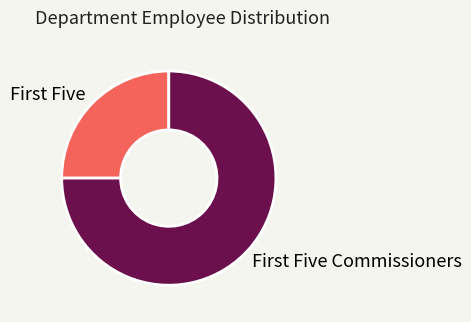

Is there a majority slice in this chart?

Yes